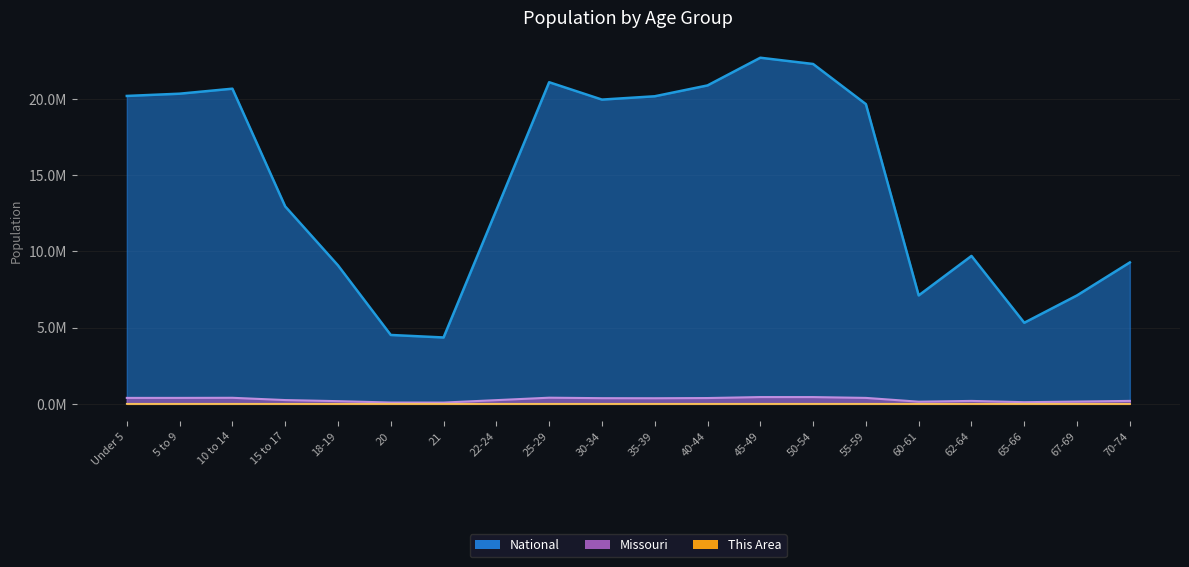

Is the value of Missouri at 22-24 greater than the value of This Area at 30-34?

Yes